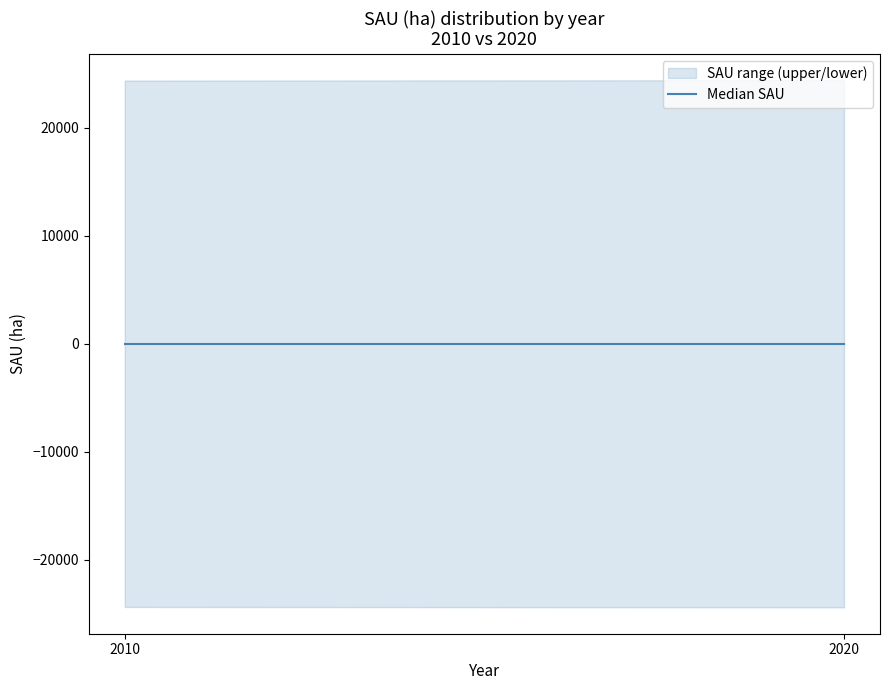

Does the chart display data point markers on the line(s)?

No